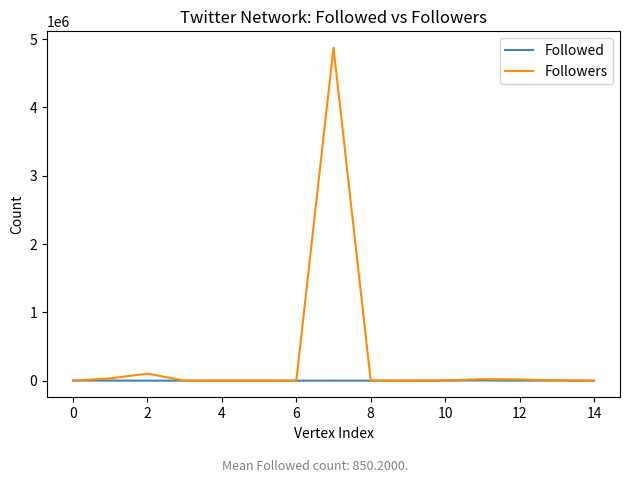

Rank the series by their average value, from lowest to highest.

Followed, Followers